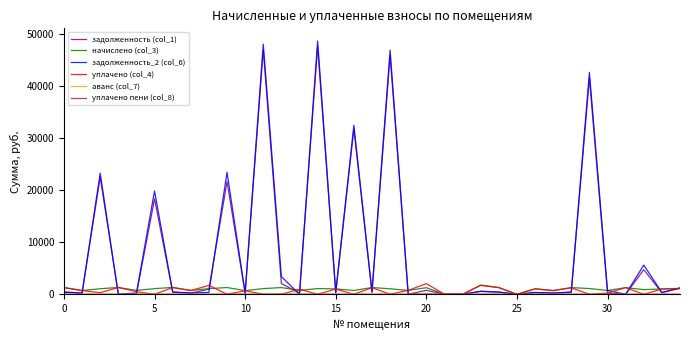

Rank the series by their maximum value, from lowest to highest.

уплачено пени (col_8), аванс (col_7), начислено (col_3), уплачено (col_4), задолженность (col_1), задолженность_2 (col_6)